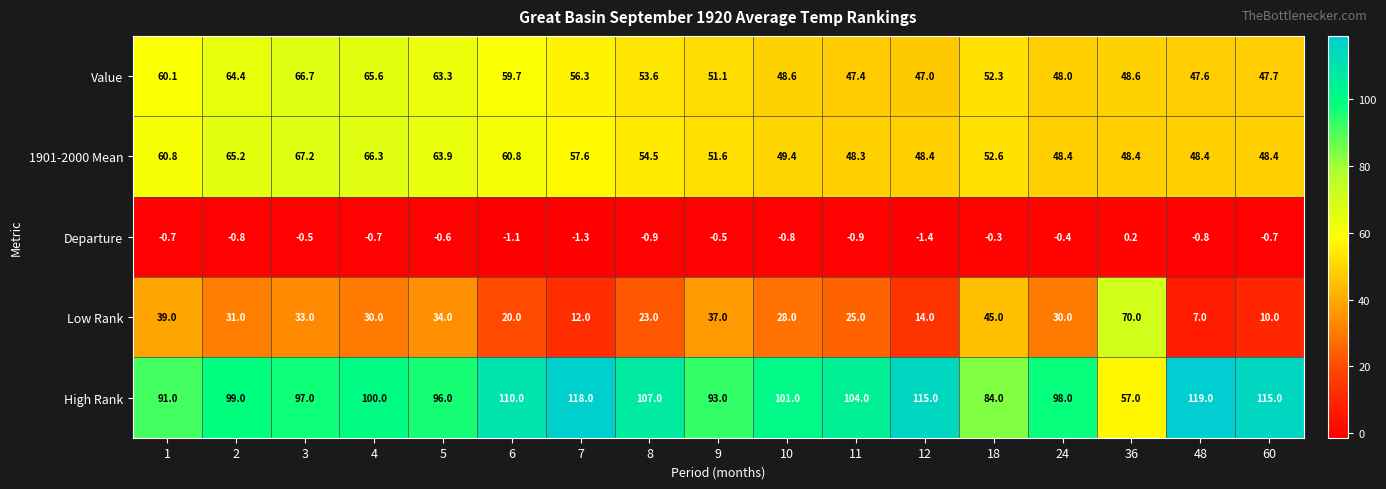

What value does the 1901-2000 Mean series have at 12?

48.4